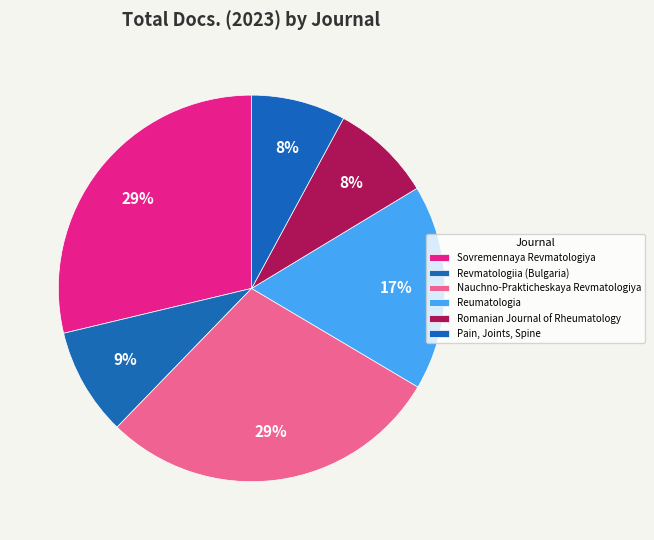

The Romanian Journal of Rheumatology slice represents 1% of the pie. True or false?

False